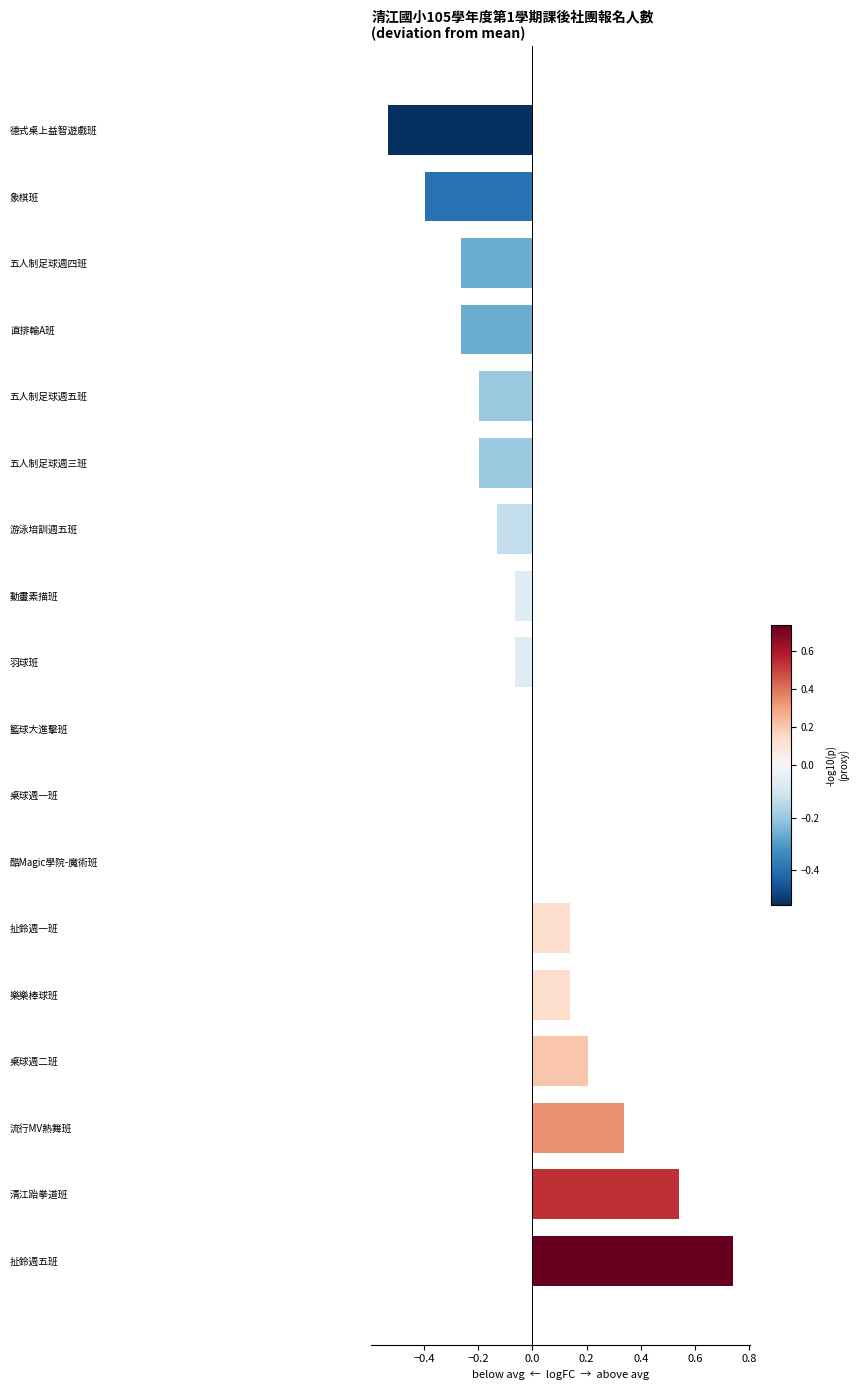

Which category has the highest value across all series?

扯鈴週五班